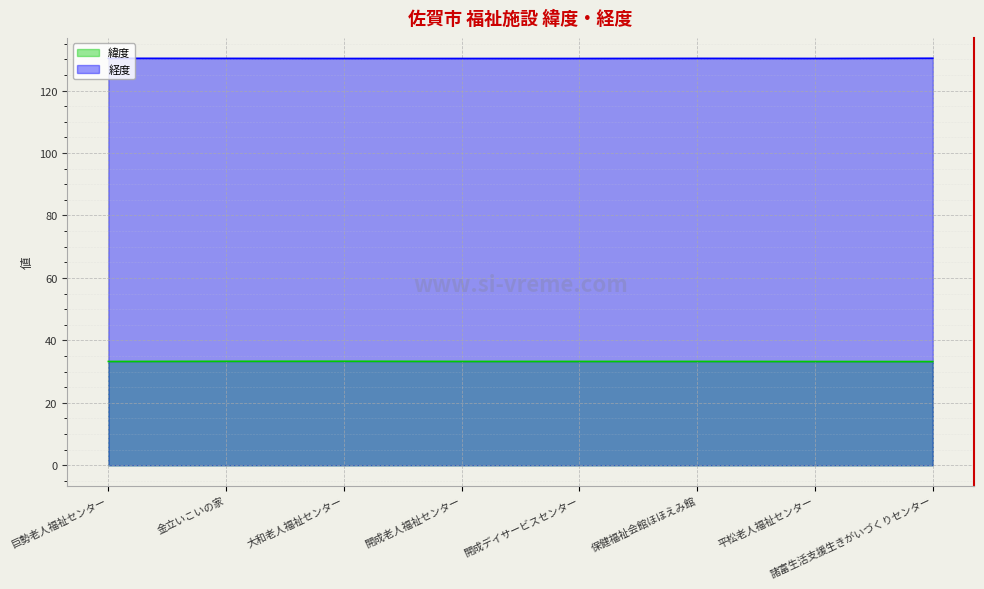

What are all the series names shown in the legend?

緯度, 経度